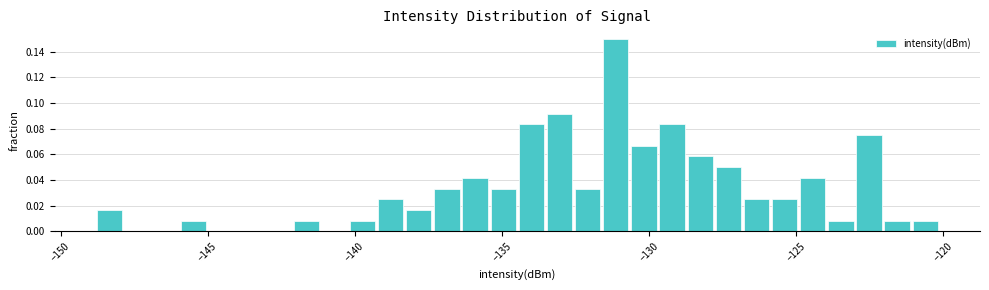

Around what value on the x-axis is the tallest bar? Give the approximate position of its centre, as read against the axis.

-131.0